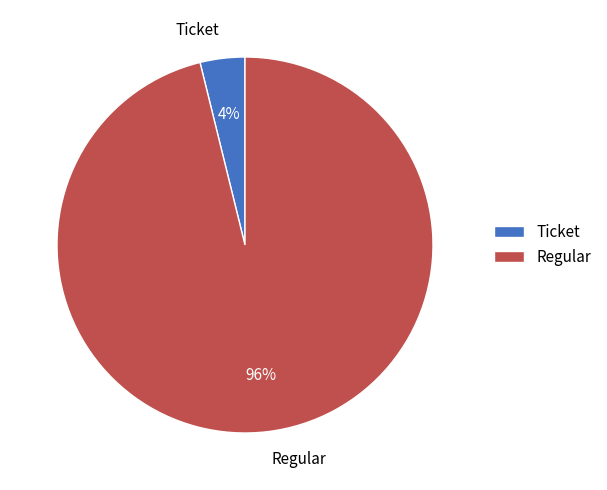

To the nearest percent, what portion does Ticket represent?

4%